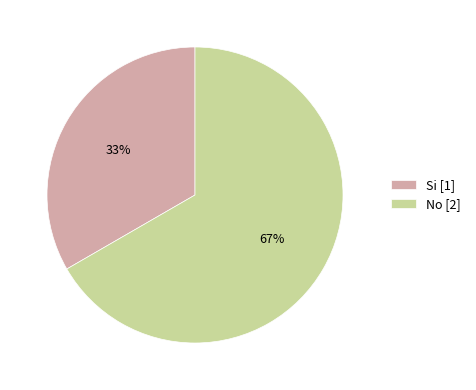

Combined, do No and Si account for over 50%?

Yes